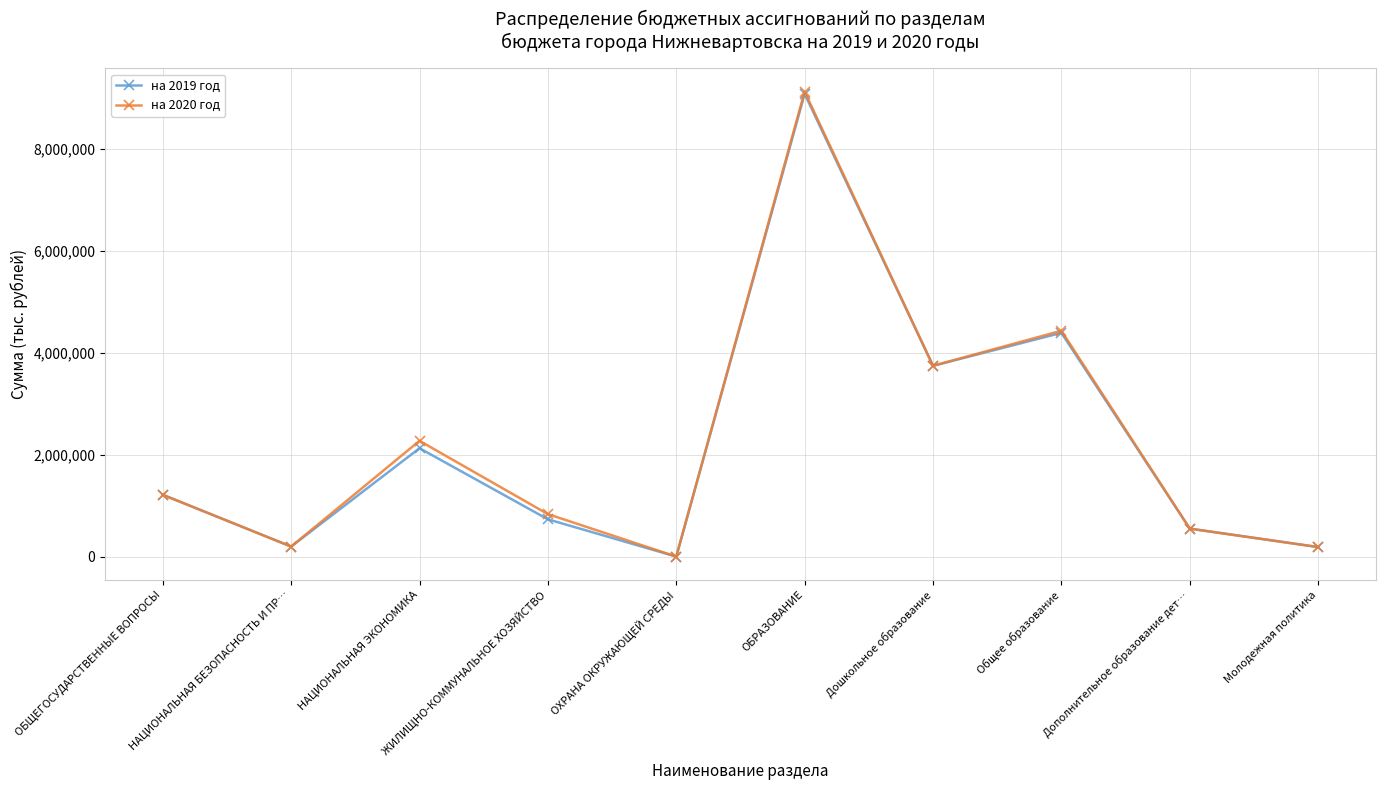

True or false: на 2019 год has more than 2 interior local peaks.

True